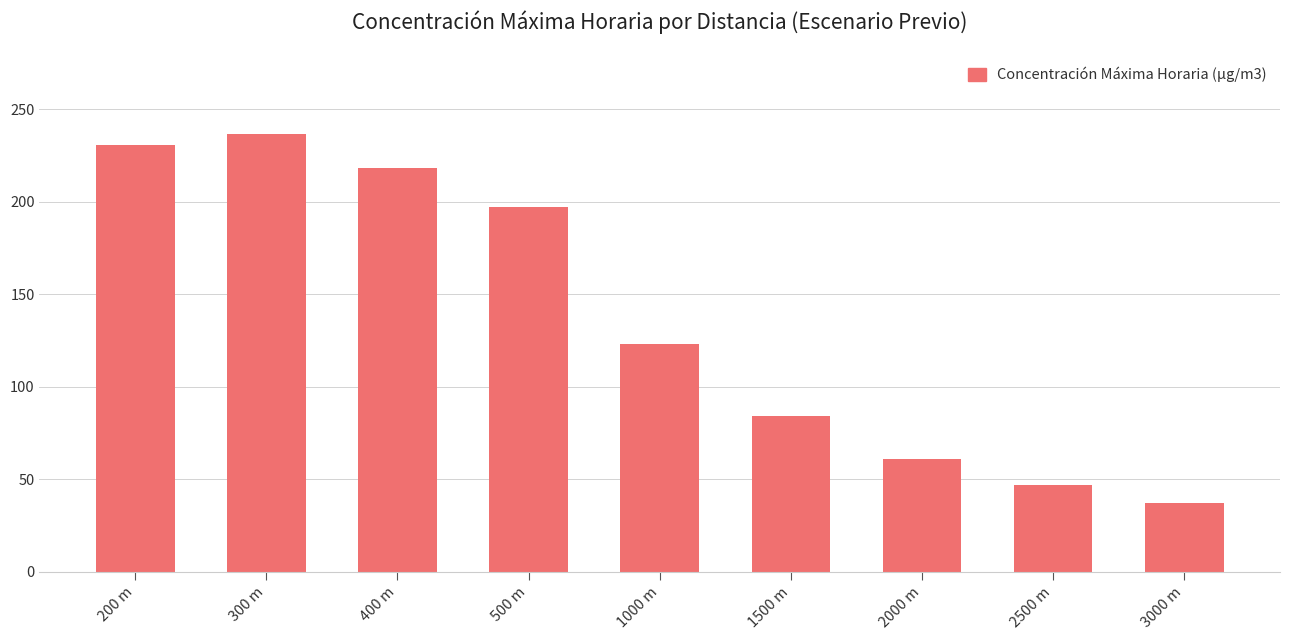

Reading right to left, what are all the values shown in this chart?

3000 m=37.4	2500 m=46.9	2000 m=61.0	1500 m=84.5	1000 m=123.3	500 m=197.1	400 m=218.2	300 m=236.5	200 m=230.9